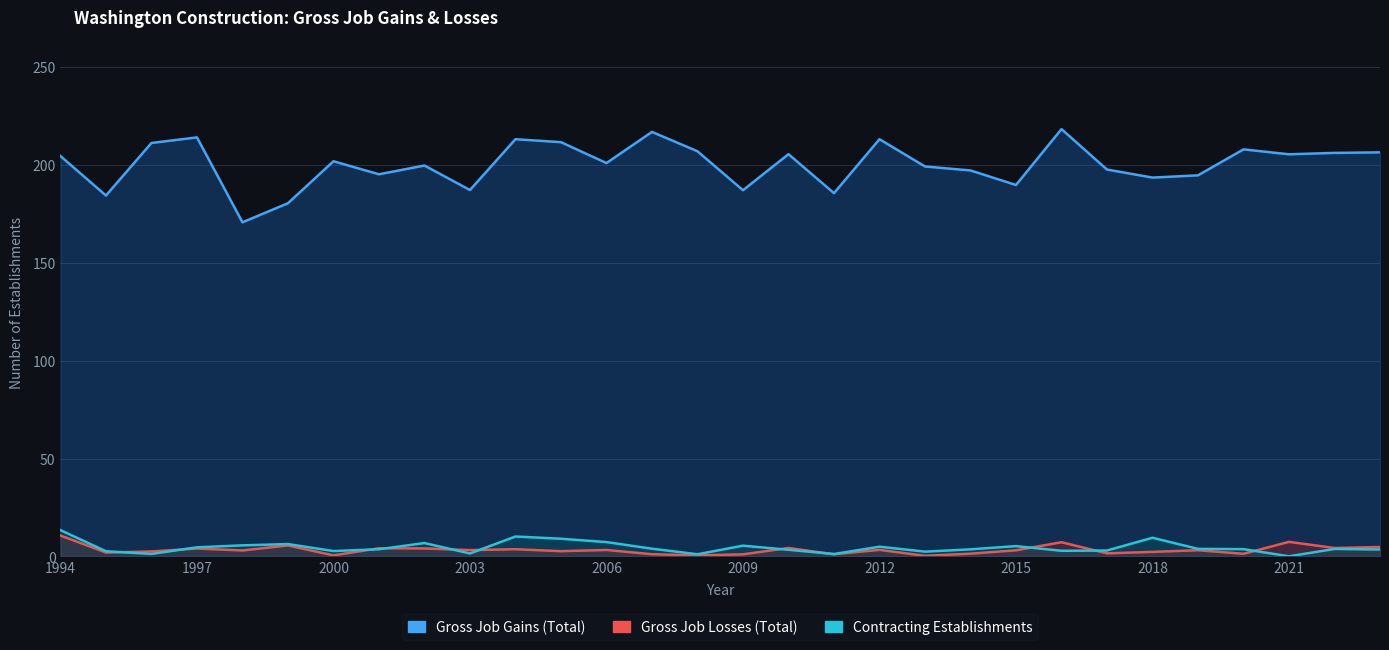

Which has a higher value, 22 or 17?

22